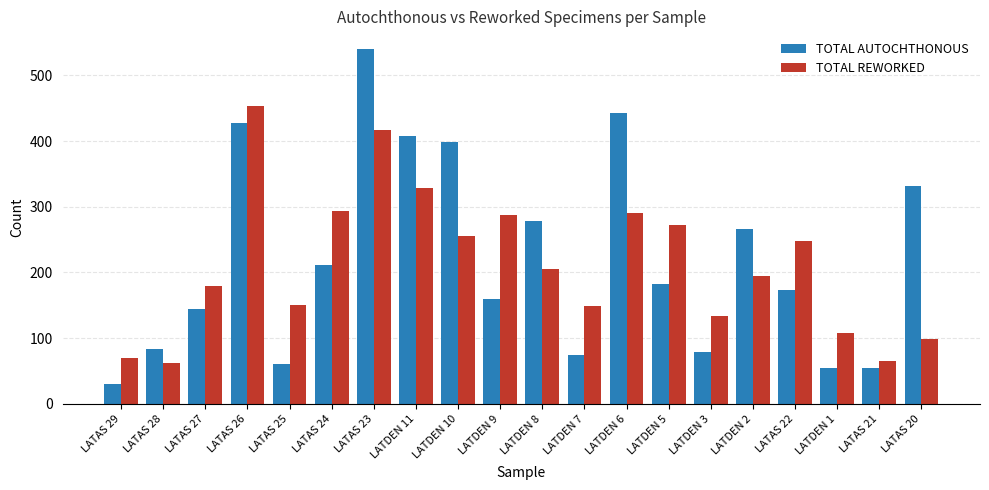

What is the sum of the TOTAL AUTOCHTHONOUS values at LATDEN 10 and LATAS 26?

826